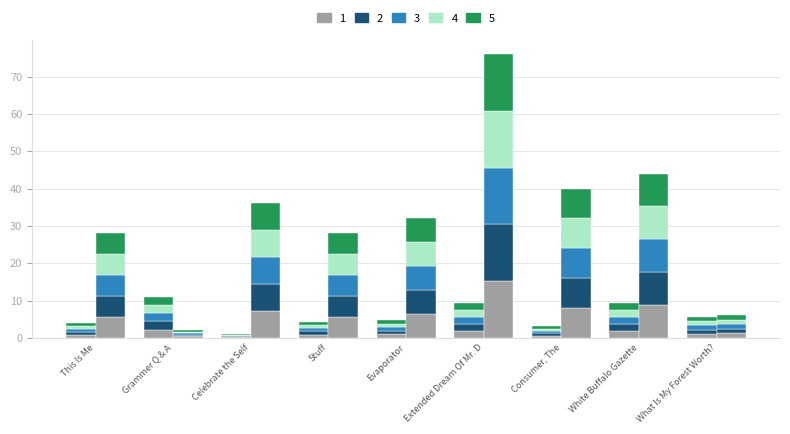

At which category is the sum across all series the highest?

Extended Dream Of Mr. D